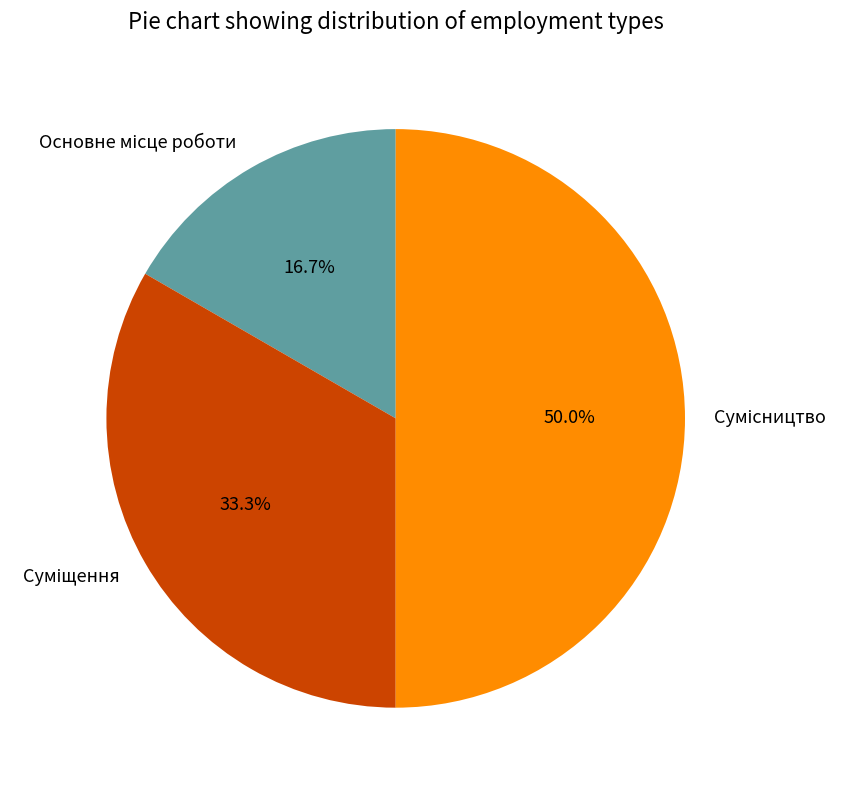

To the nearest percent, what portion does Основне місце роботи represent?

17%